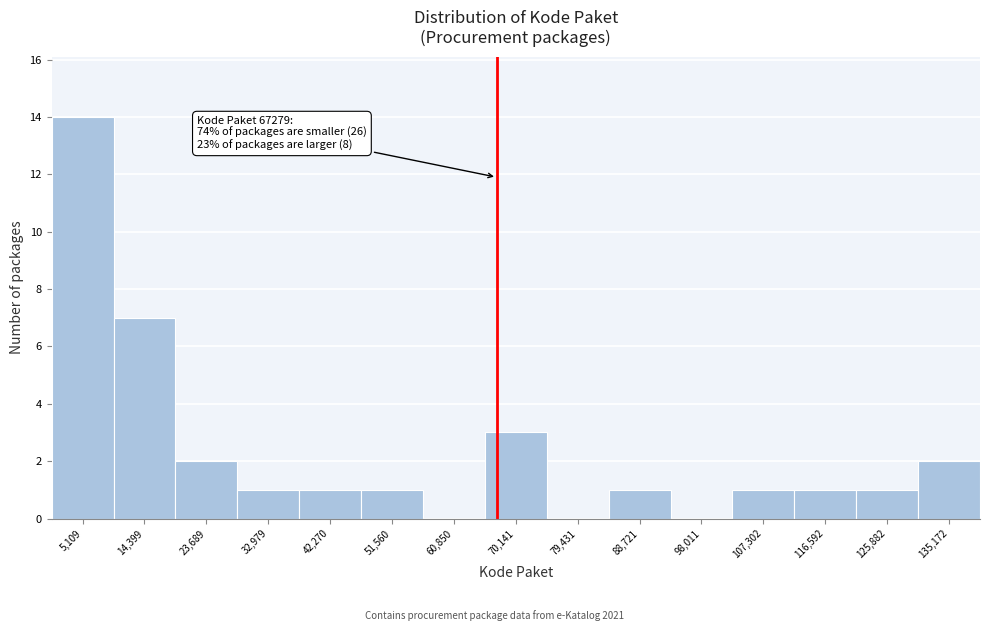

Which range on the x-axis has the tallest bar?

0 to 10000